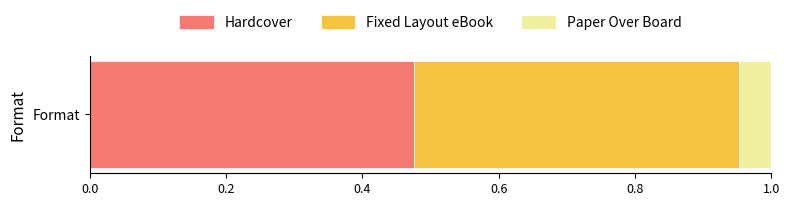

List the labels in order of Hardcover value, smallest first.

Format